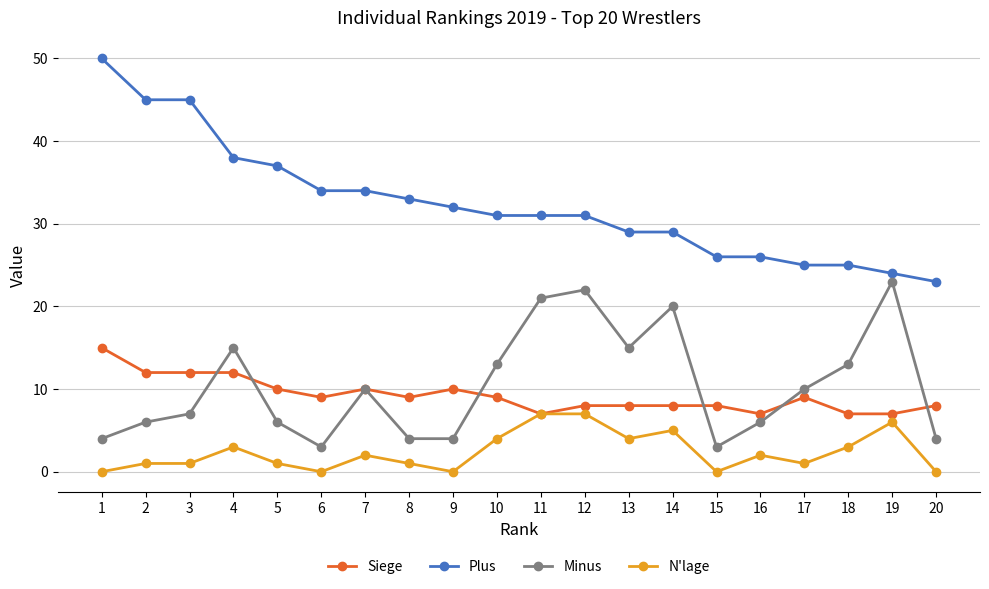

The Minus series shows 7 at 9. True or false?

False